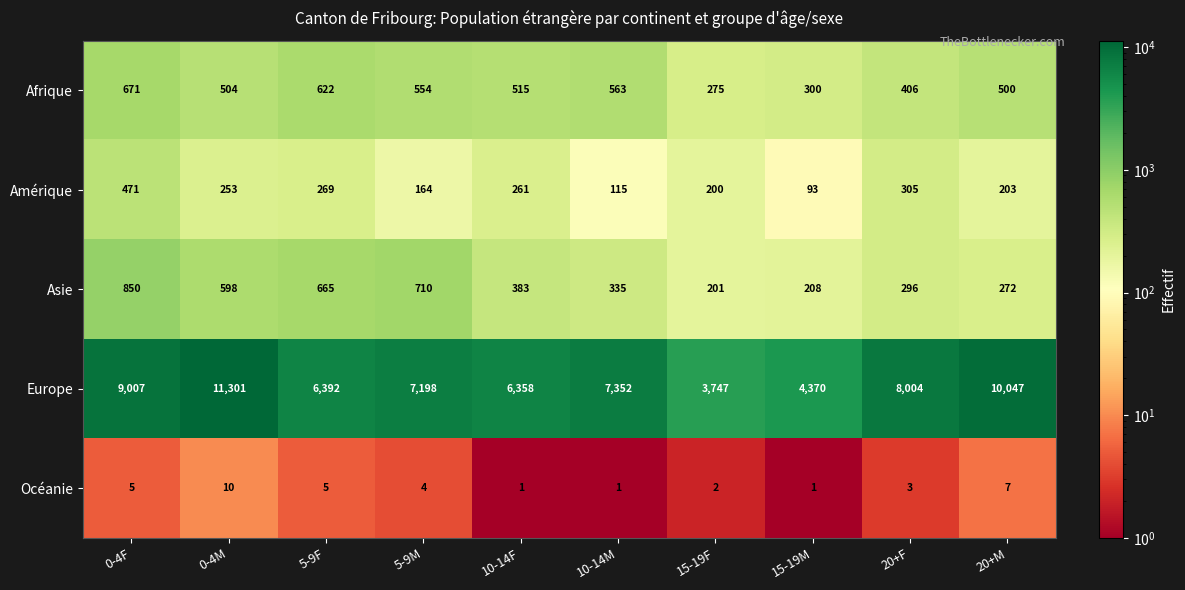

At which label does Océanie first exceed 4?

0-4F